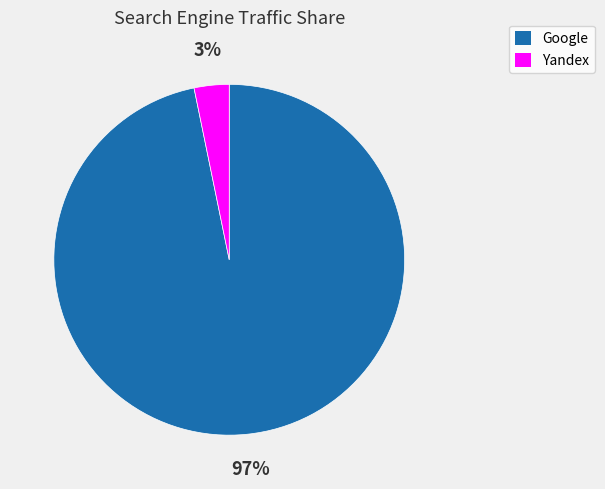

Is there any slice that represents more than half of the pie?

Yes